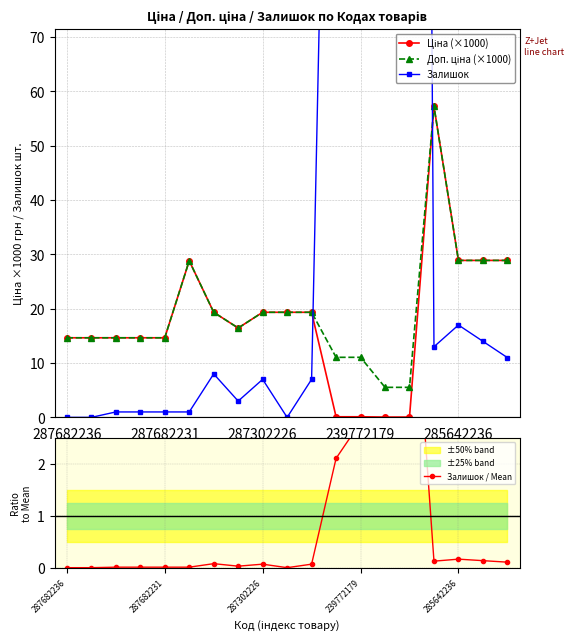

What is the maximum value for Доп. ціна (×1000)?

57.2